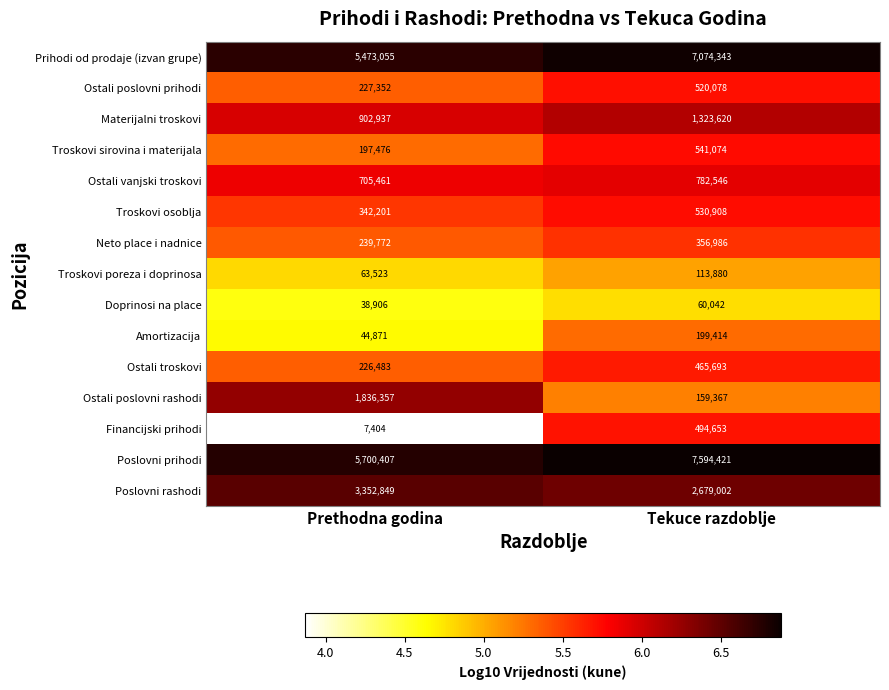

True or false: Ostali troskovi has a value of 130274 at Prethodna godina.

False